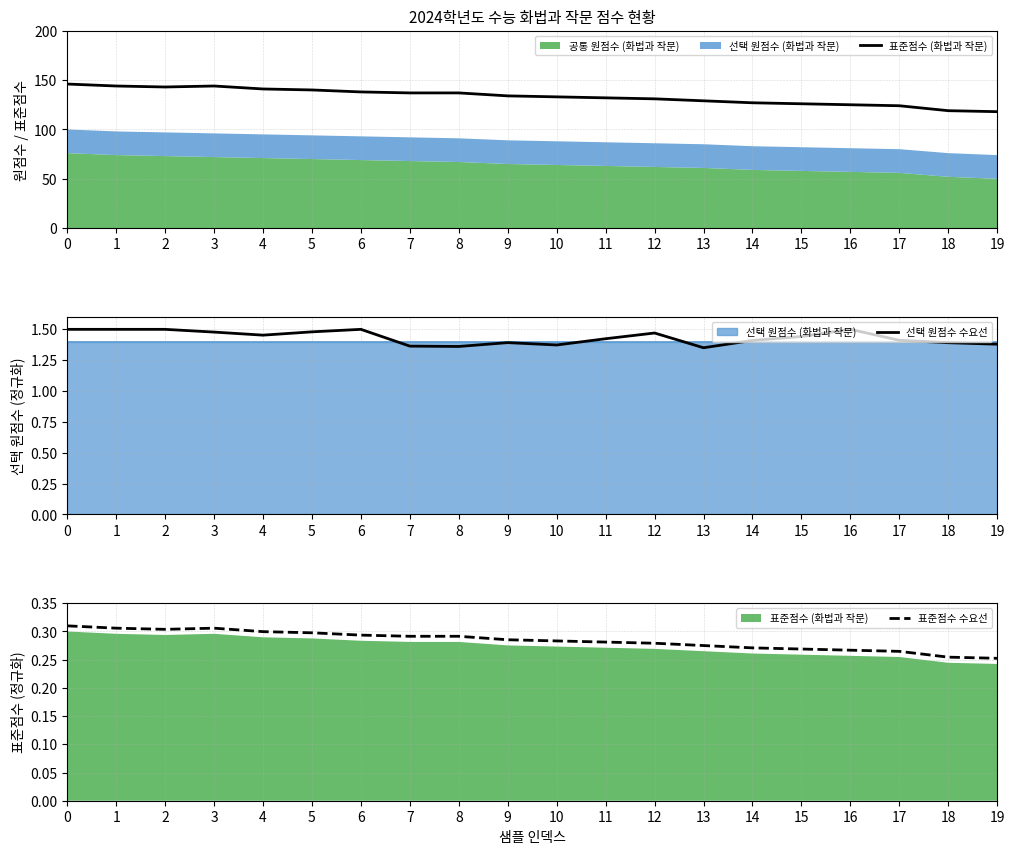

Reading left to right, what are all the values shown in this chart?

표준점수 (화법과 작문): 146.0	144.0	143.0	144.0	141.0	140.0	138.0	137.0	137.0	134.0	133.0	132.0	131.0	129.0	127.0	126.0	125.0	124.0	119.0	118.0
선택 원점수 수요선: 1.5	1.5	1.5	1.5	1.5	1.5	1.5	1.4	1.4	1.4	1.4	1.4	1.5	1.4	1.4	1.4	1.5	1.4	1.4	1.4
표준점수 수요선: 0.3	0.3	0.3	0.3	0.3	0.3	0.3	0.3	0.3	0.3	0.3	0.3	0.3	0.3	0.3	0.3	0.3	0.3	0.3	0.3